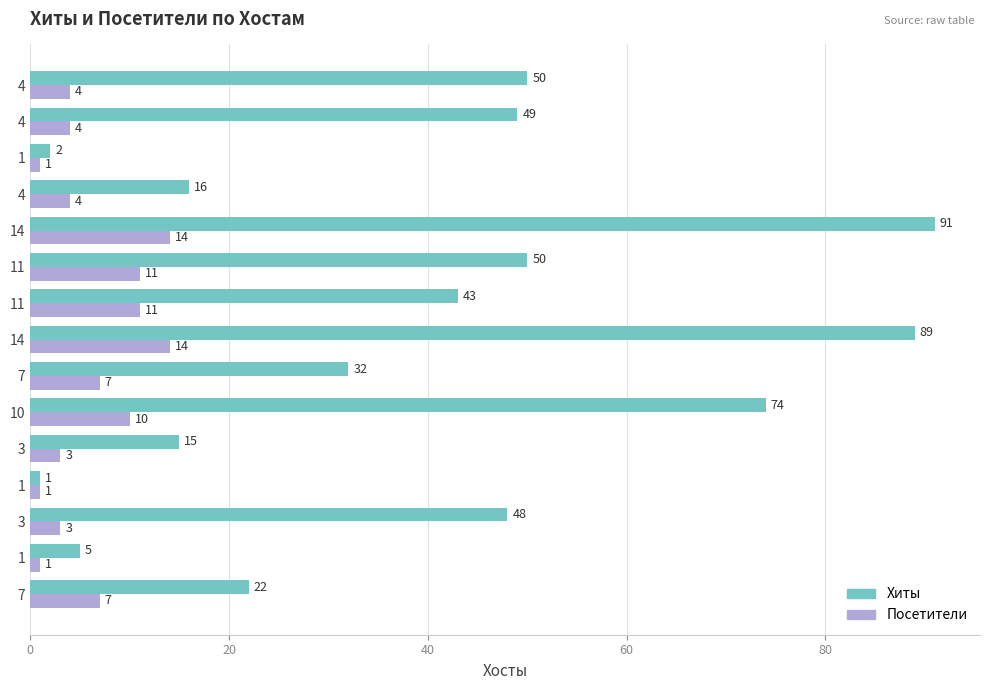

At how many categories does at least one series exceed 53?

3